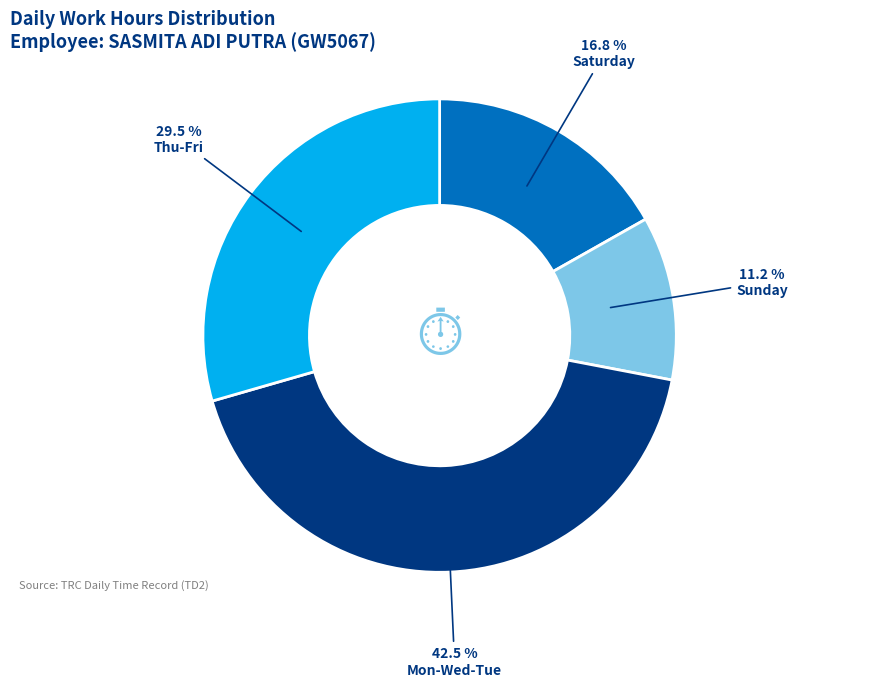

Is there any slice that represents more than half of the pie?

No